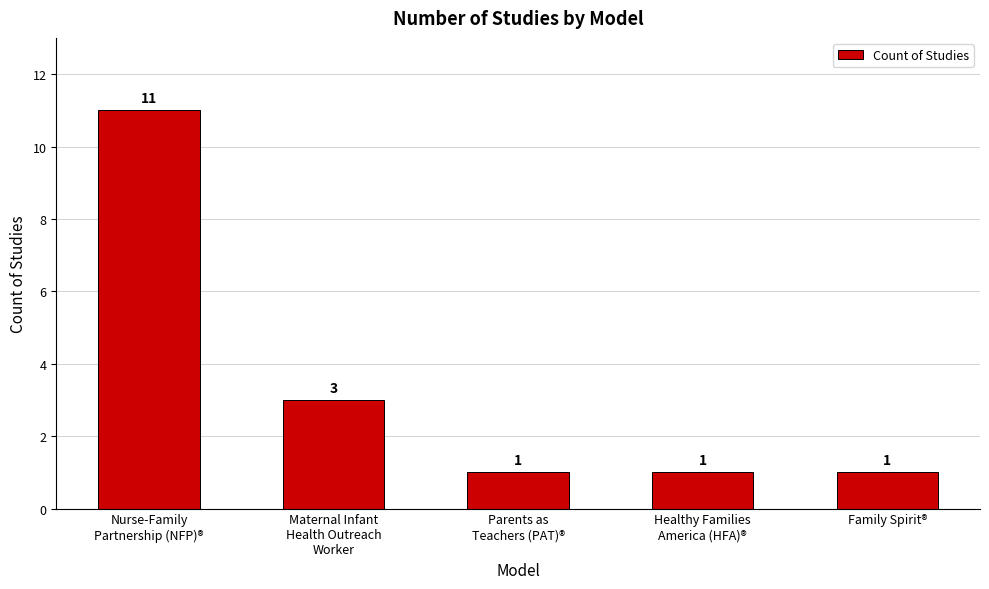

The value at Maternal Infant
Health Outreach
Worker is 3. True or false?

True